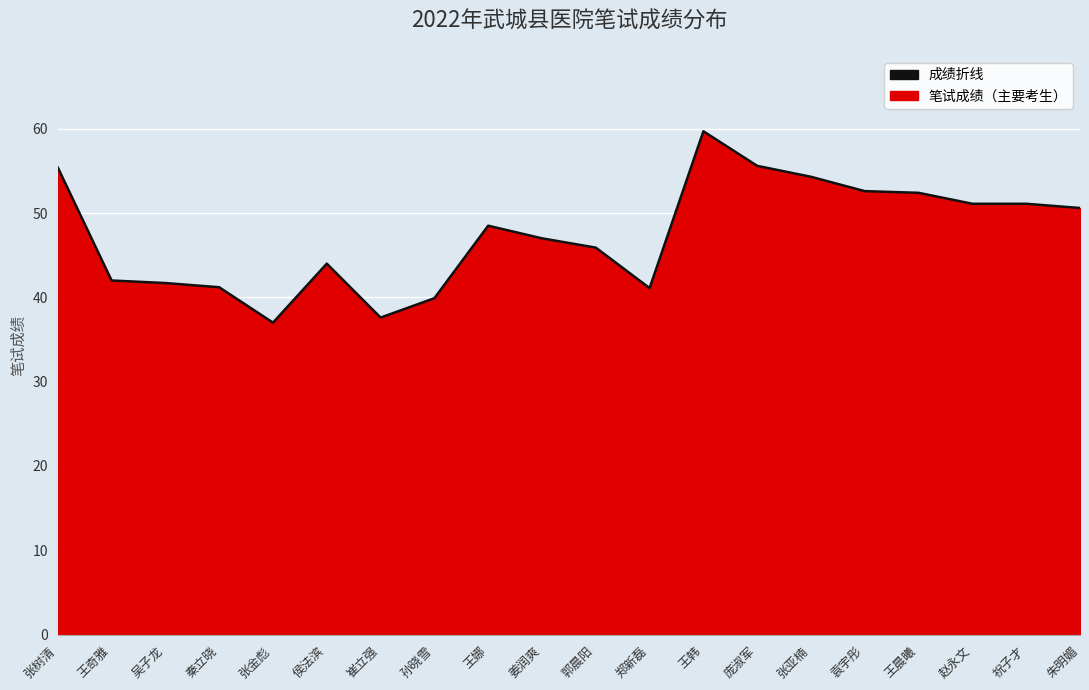

What is the label of the 10th point from the left?

姜润爽